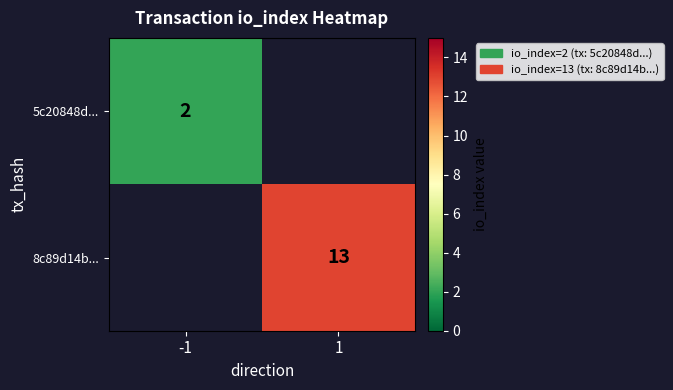

At which category is the sum across all series the highest?

1